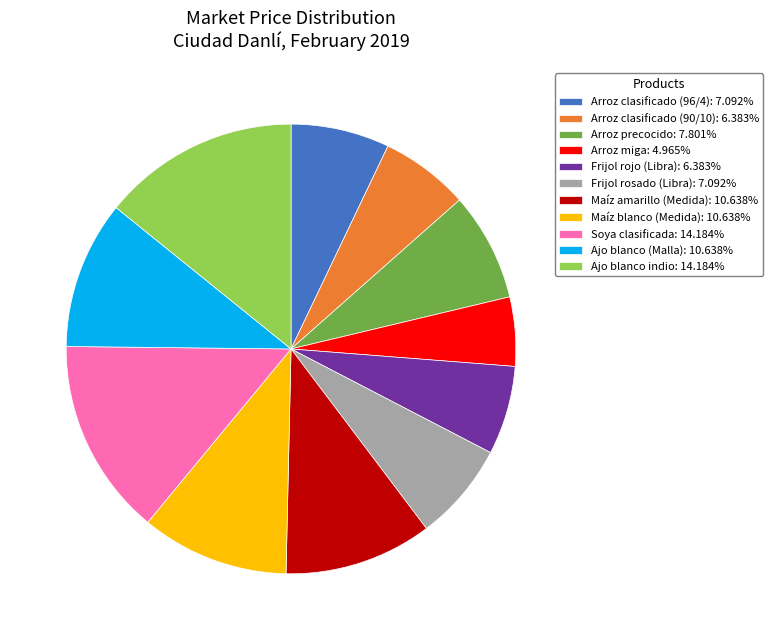

How many segments does this pie chart have?

11